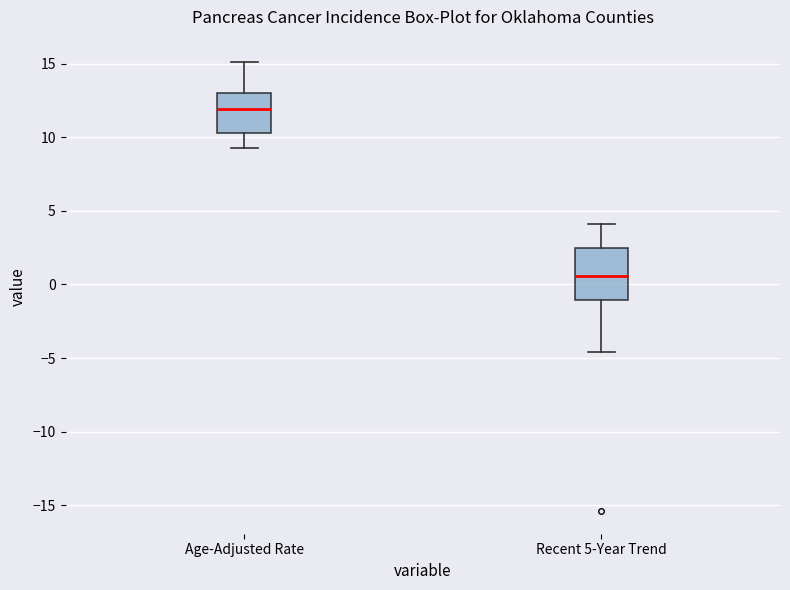

Which box is the tallest, from its lower edge to its upper edge?

Recent 5-Year Trend